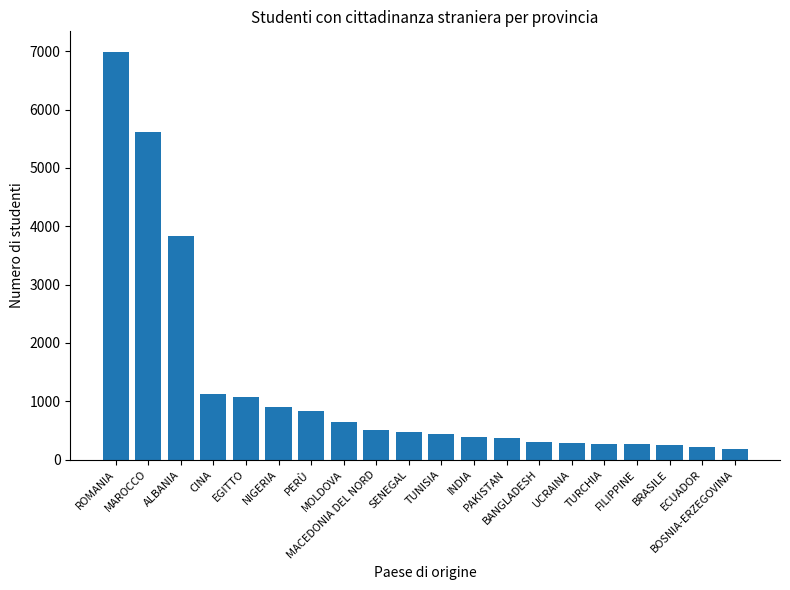

What is the sum of all values?

24890